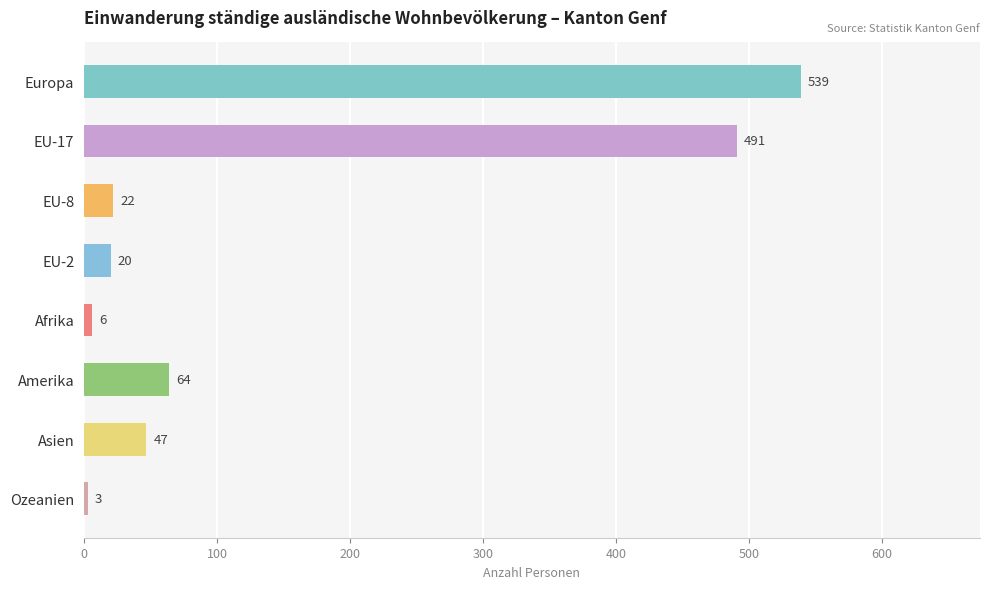

Reading bottom to top, transcribe all the data shown in this chart.

3	47	64	6	20	22	491	539